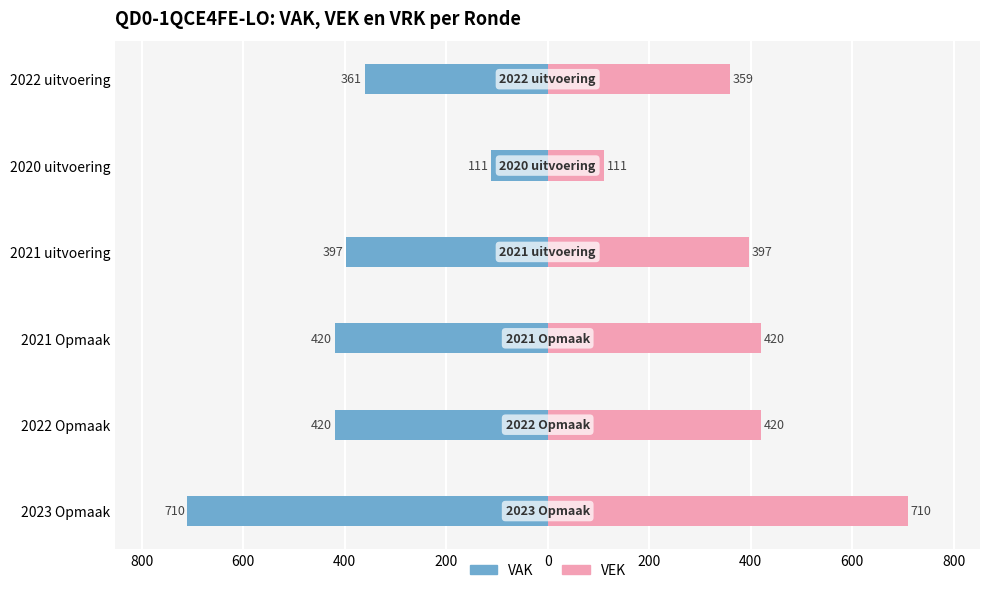

Rank the series by their maximum value, from lowest to highest.

VAK, VEK